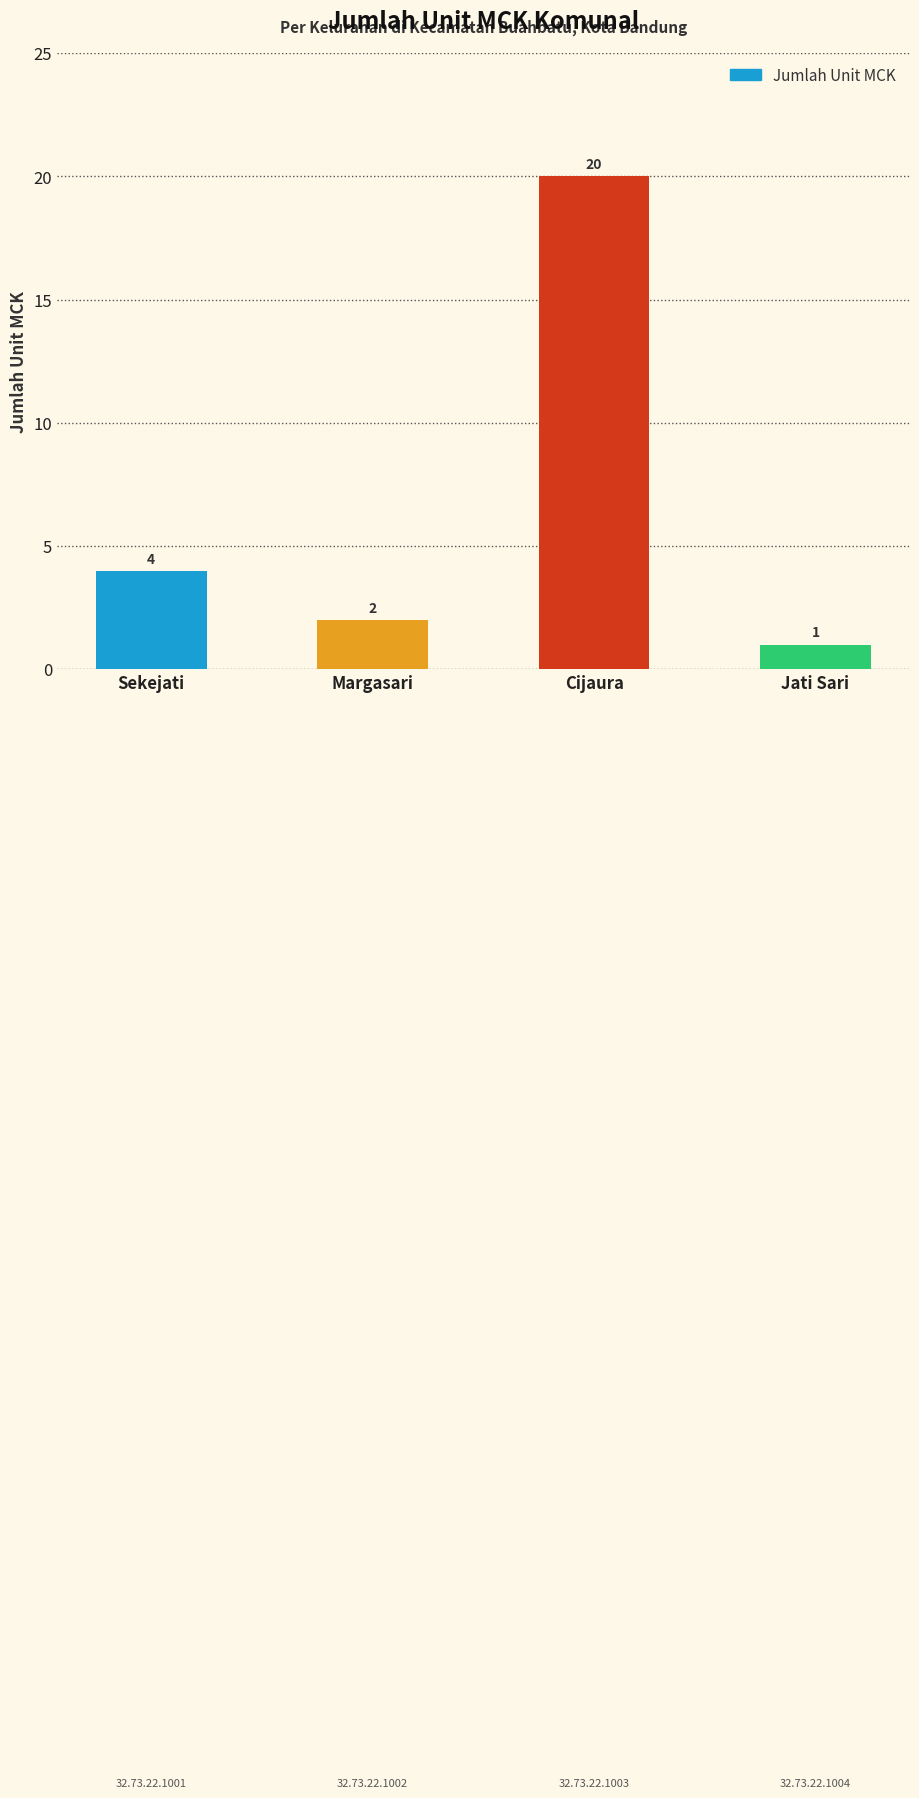

What is the label of the 4th bar from the right?

Sekejati